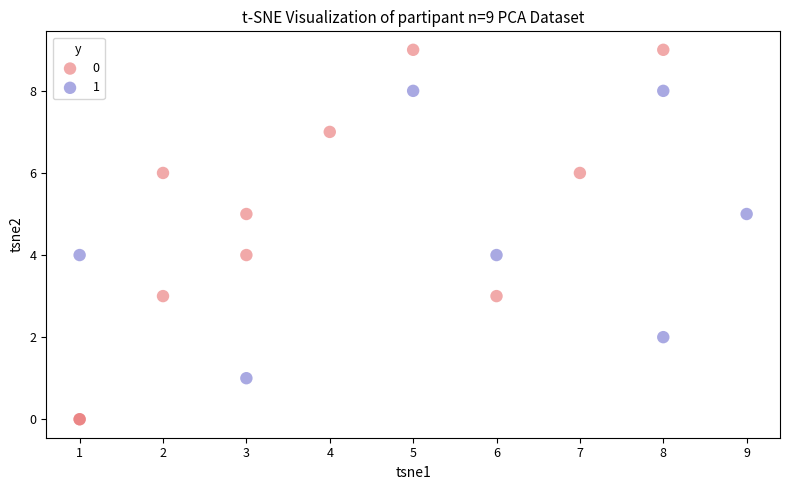

What are all the series names shown in the legend?

0, 1